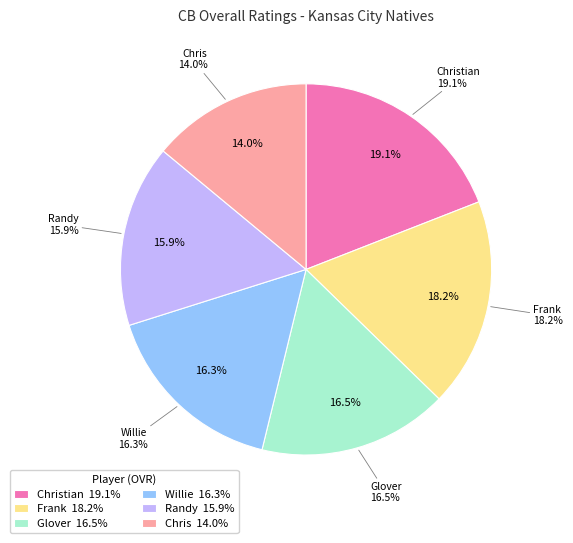

To the nearest percent, what is the combined percentage of Christian and Frank?

37%